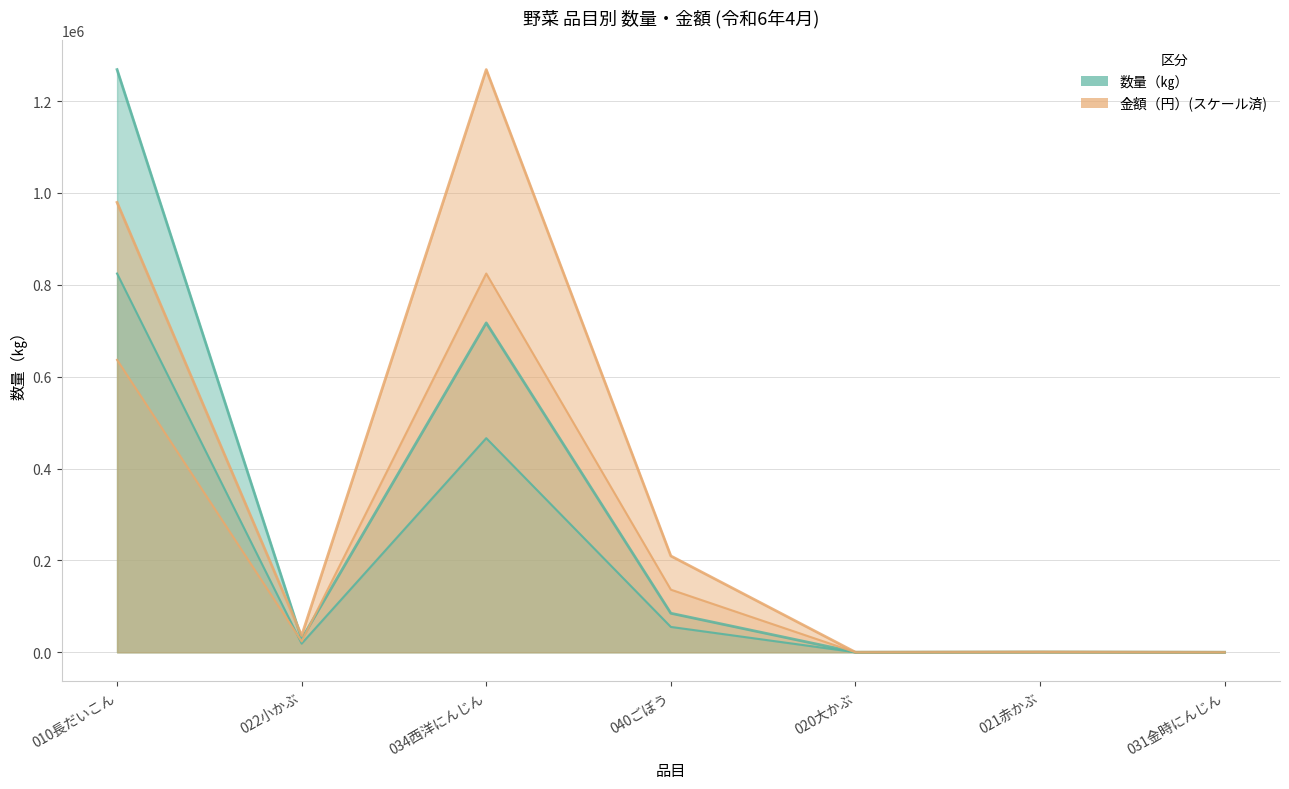

Reading left to right, transcribe all the data shown in this chart.

数量（㎏）: 1268463.0	29042.0	717056.0	84915.0	88.0	630.0	11.0
金額（円）: 636544.8	23609.9	824501.0	136302.0	113.7	451.9	28.3